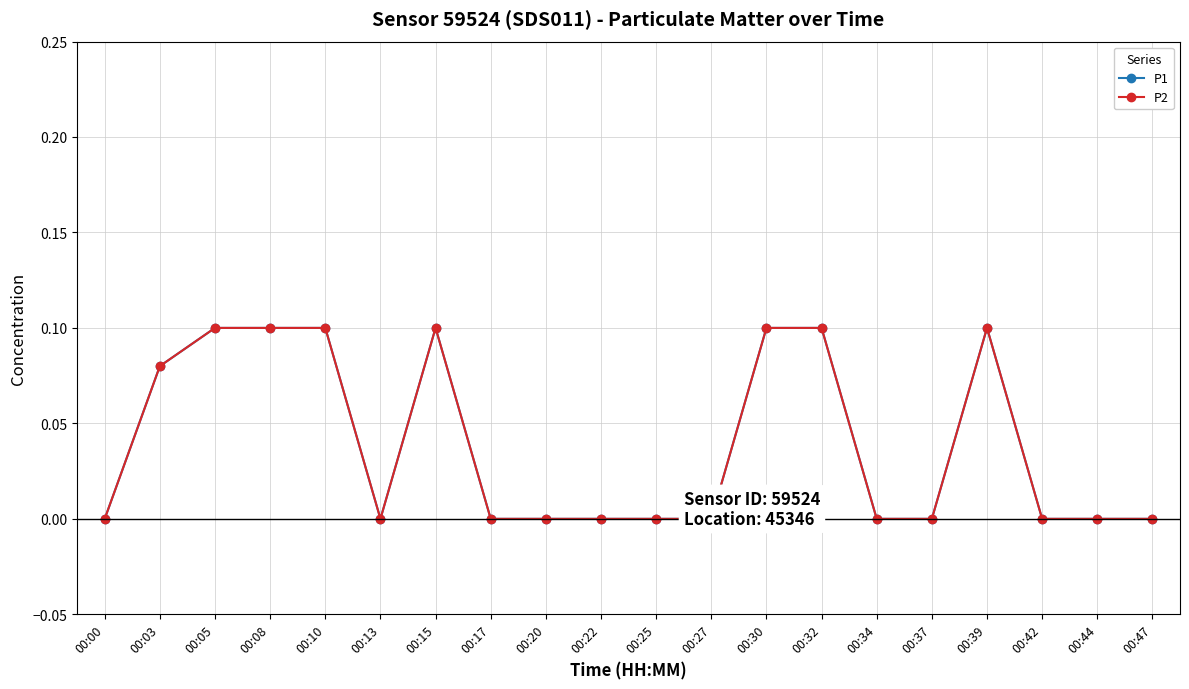

Is it true that P1 equals -0.1 at 00:27?

False